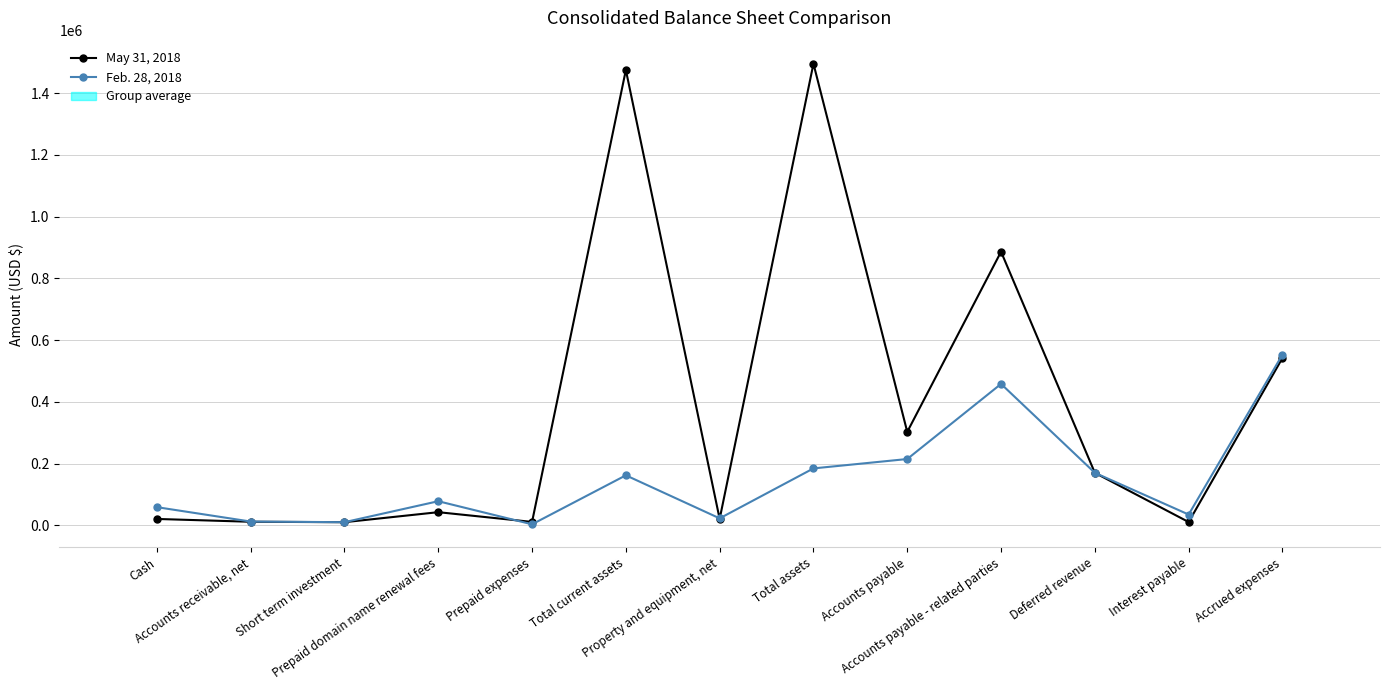

What is the value of the May 31, 2018 point at the 12th from the left?

10496